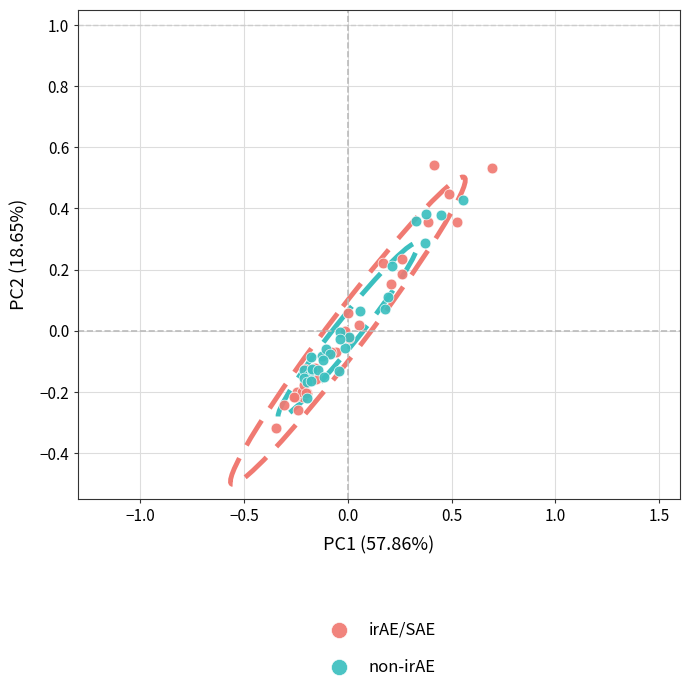

Which series contains the lowest Y value?

irAE/SAE